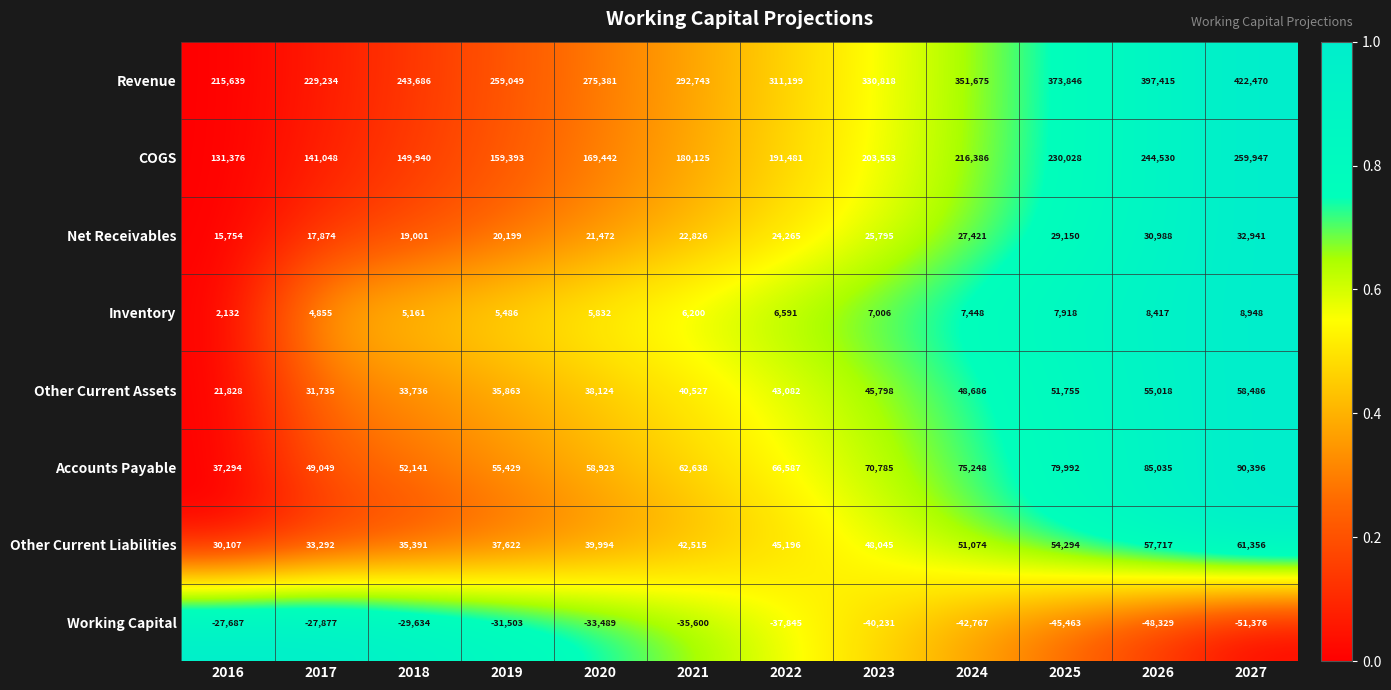

Which series has the largest total across all categories?

Revenue